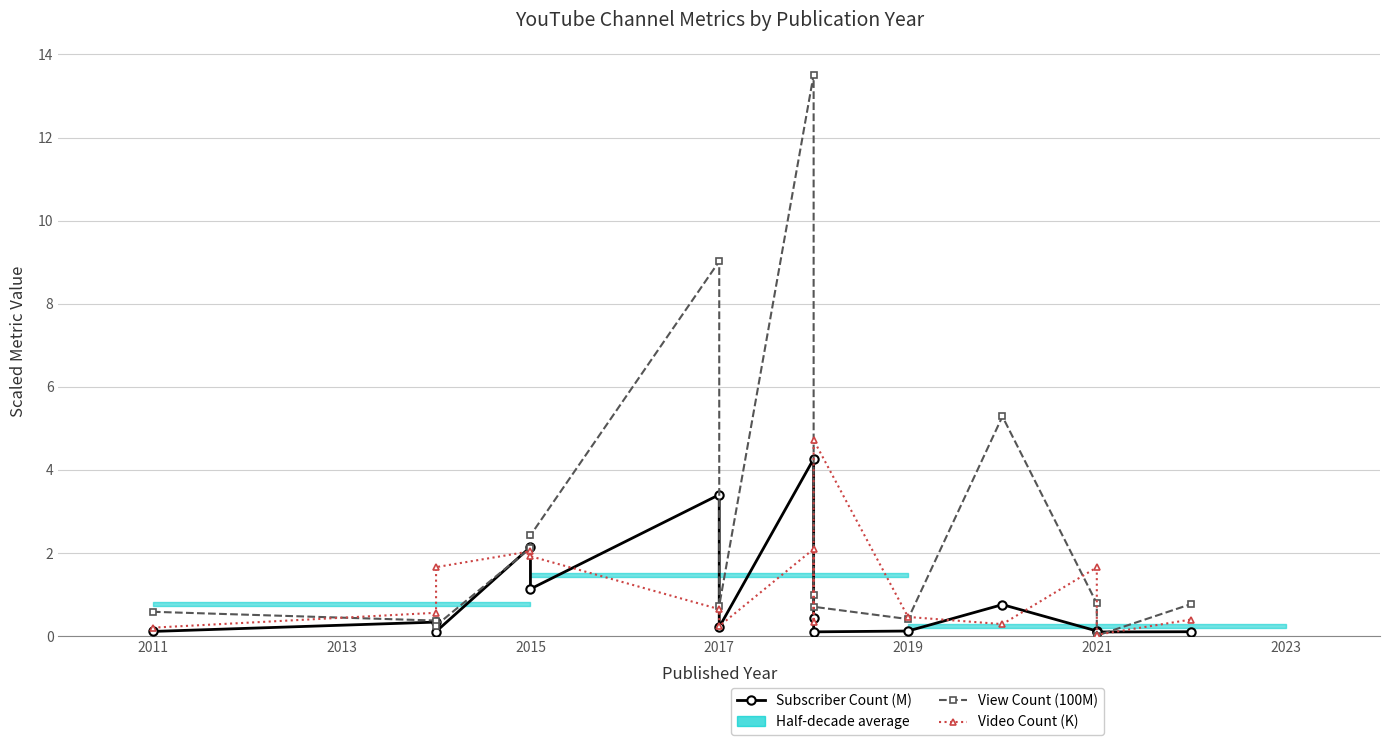

What is the value of the Subscriber Count (M) point at the 1st from the left?

0.1